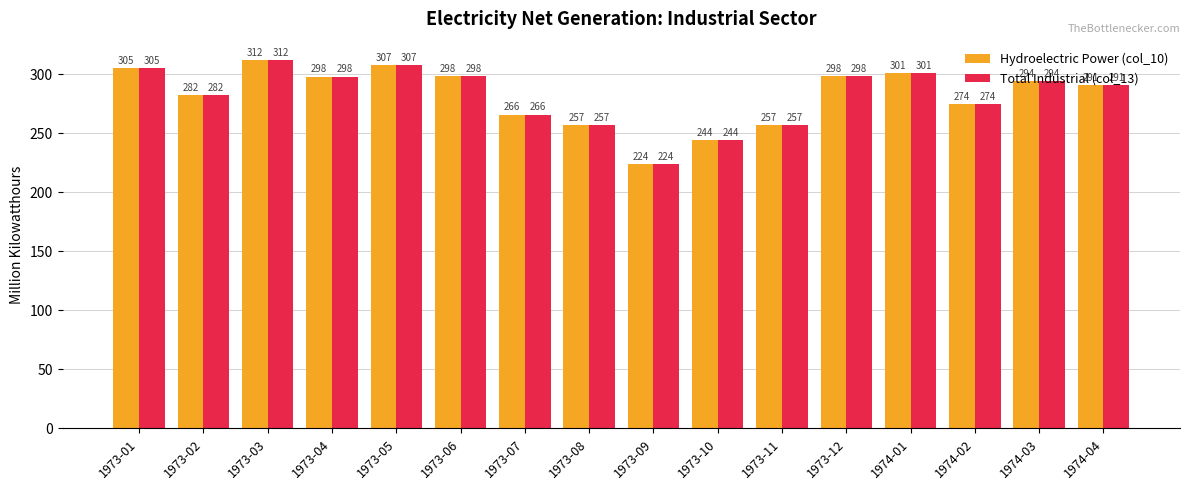

At which category is the sum across all series the highest?

1973-03